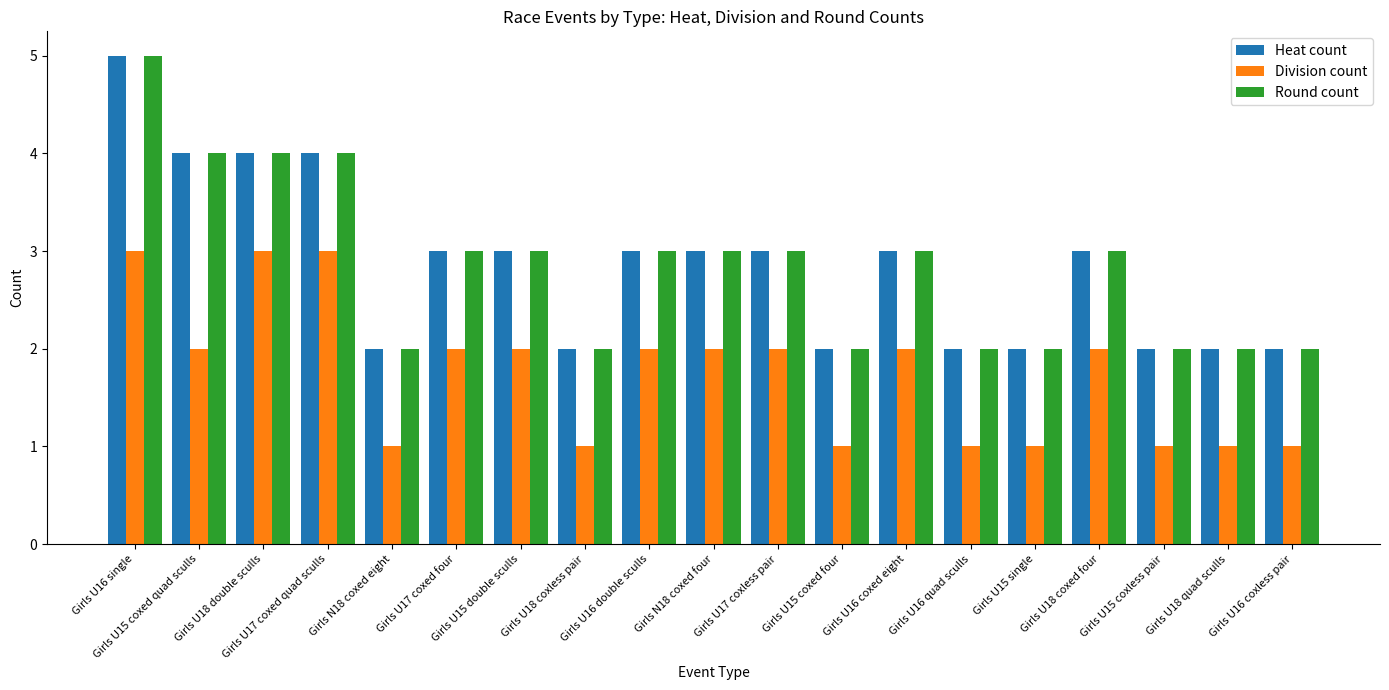

What is the label of the 12th bar from the left?

Girls U15 coxed four